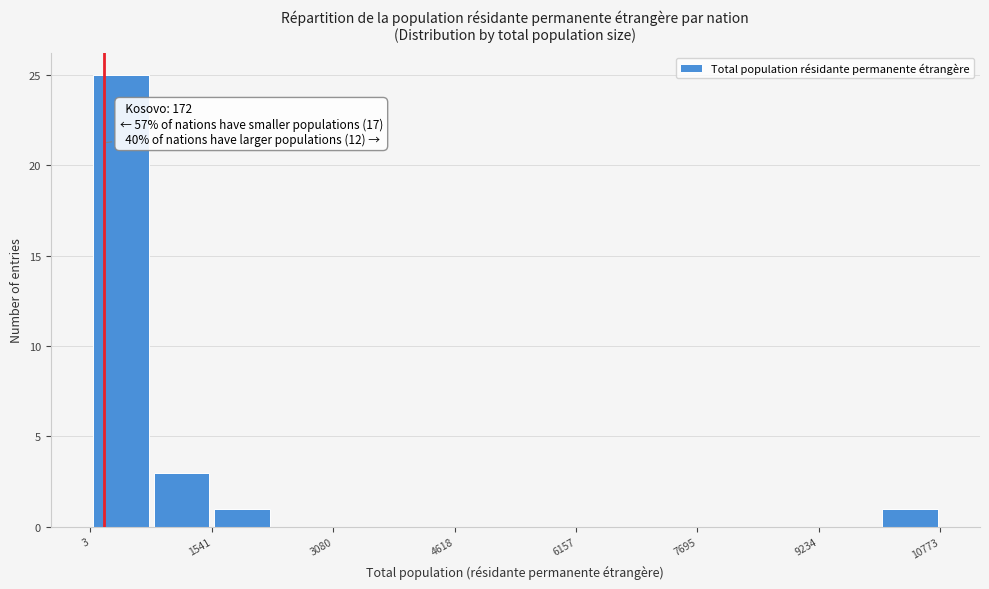

Around what value on the x-axis is the tallest bar? Give the approximate position of its centre, as read against the axis.

400